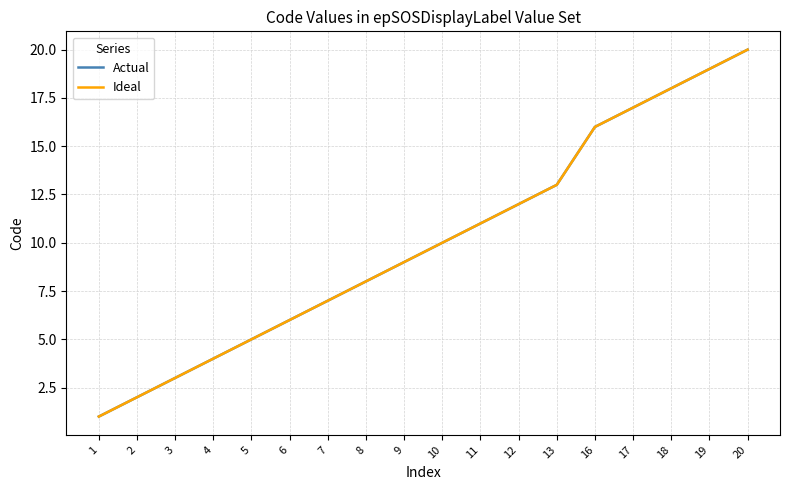

Between 7 and 11, which series saw the biggest shift?

Actual